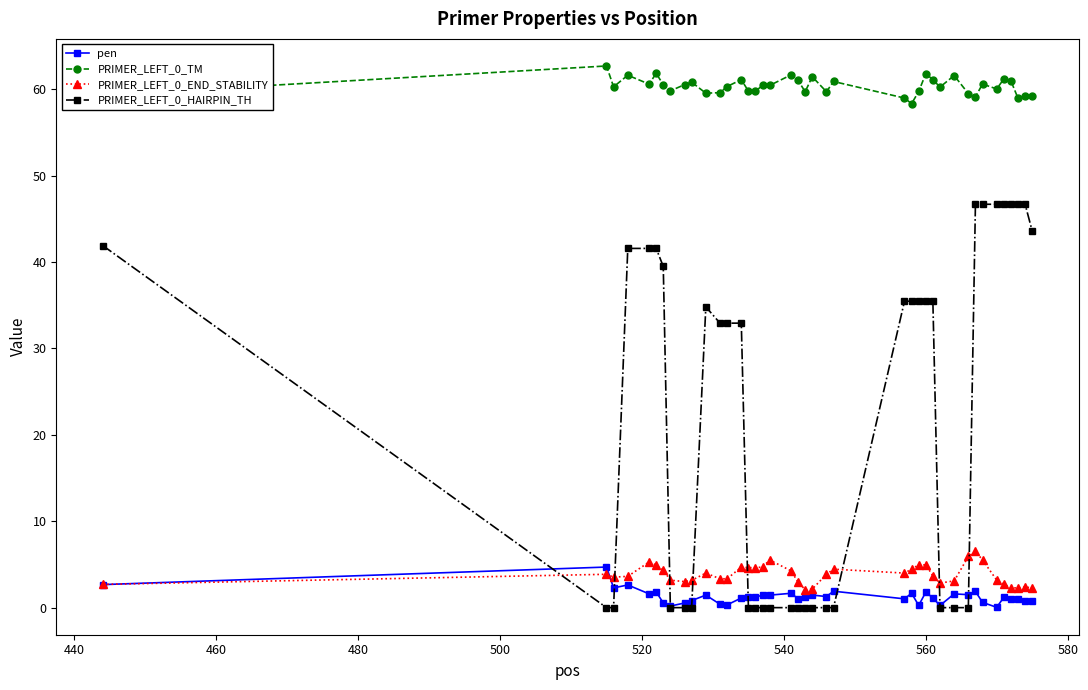

How many distinct data groups are displayed?

4